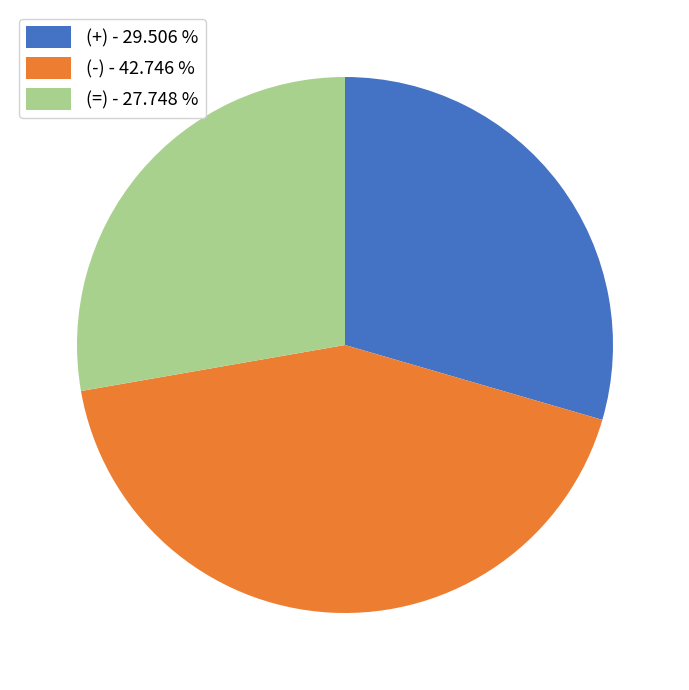

Does (+) - 29.506 % represent more than half of the total?

No